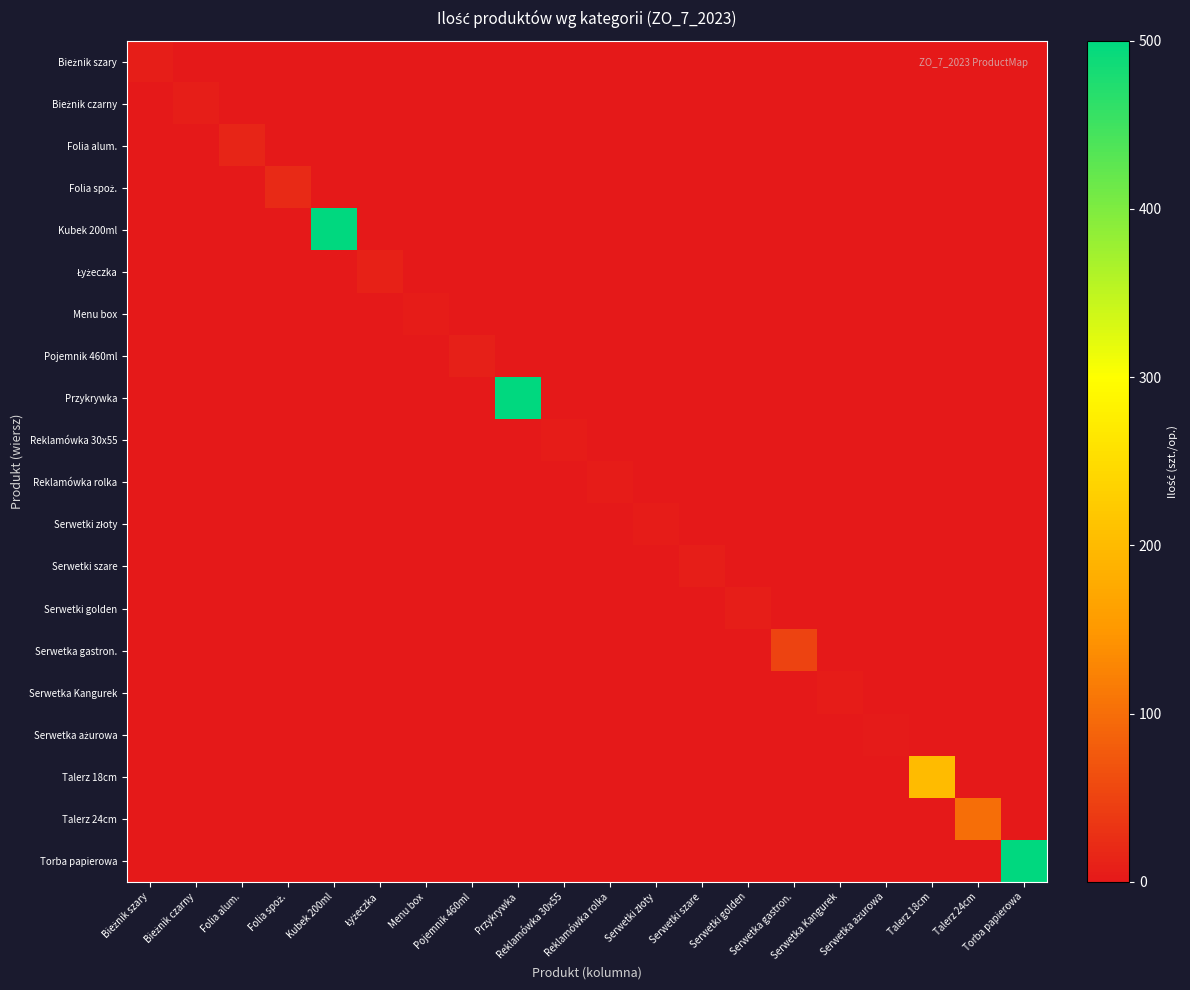

Which series has the largest range (max minus min)?

Kubek 200ml